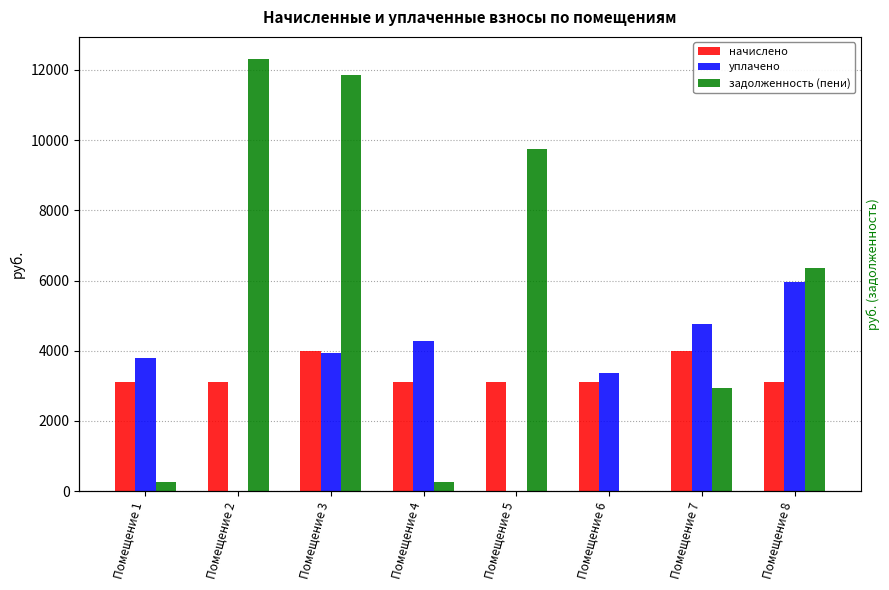

Rank the categories by уплачено value from highest to lowest.

Помещение 8, Помещение 7, Помещение 4, Помещение 3, Помещение 1, Помещение 6, Помещение 2, Помещение 5